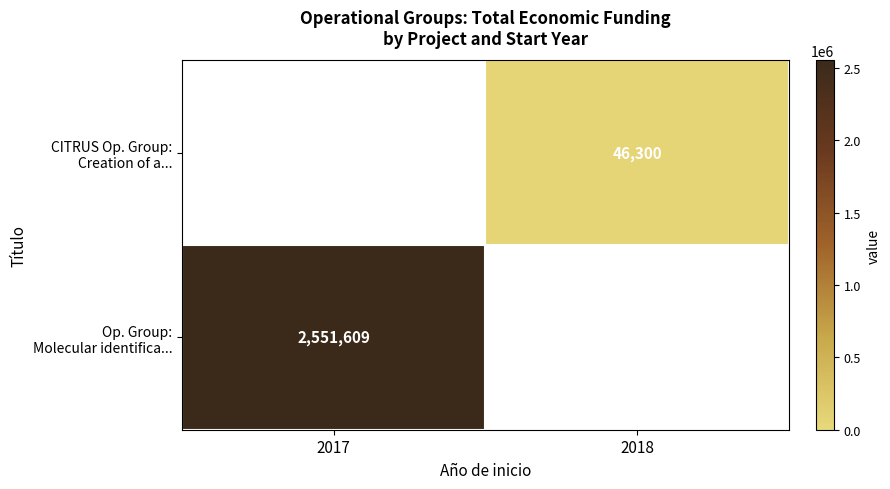

What is the difference between the highest and lowest values at 2018?

46300